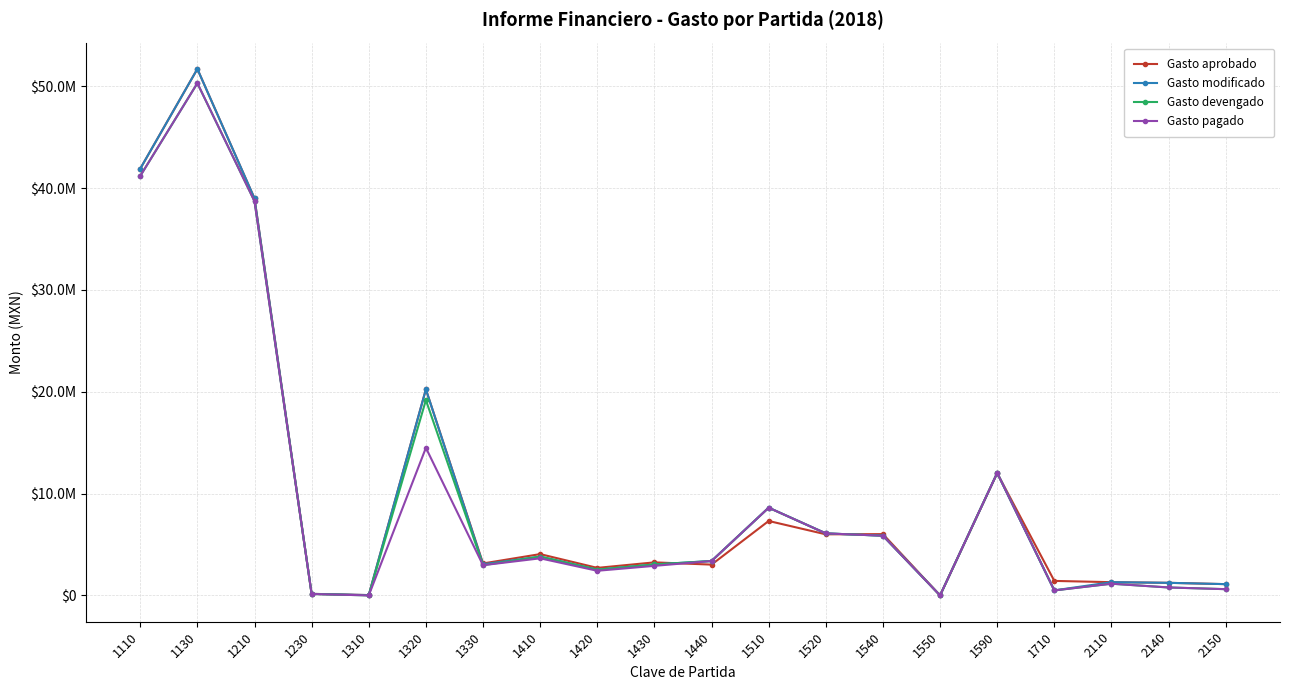

Is this an area chart (filled region under the line)?

No